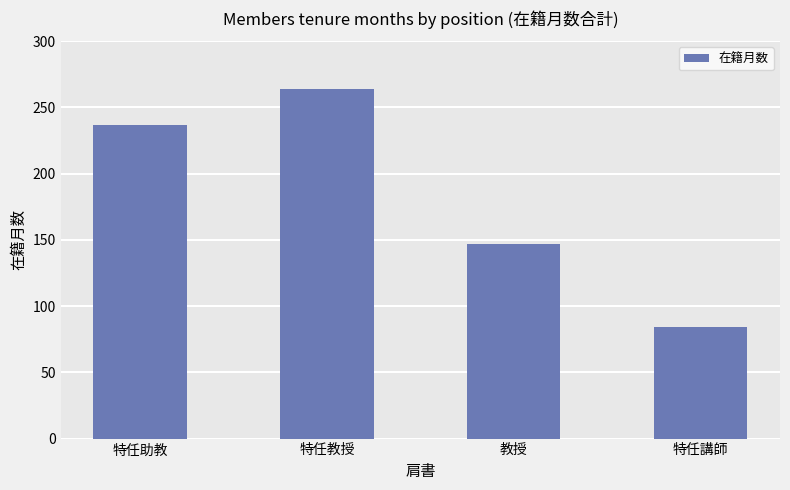

Rank the categories by value from lowest to highest.

特任講師, 教授, 特任助教, 特任教授